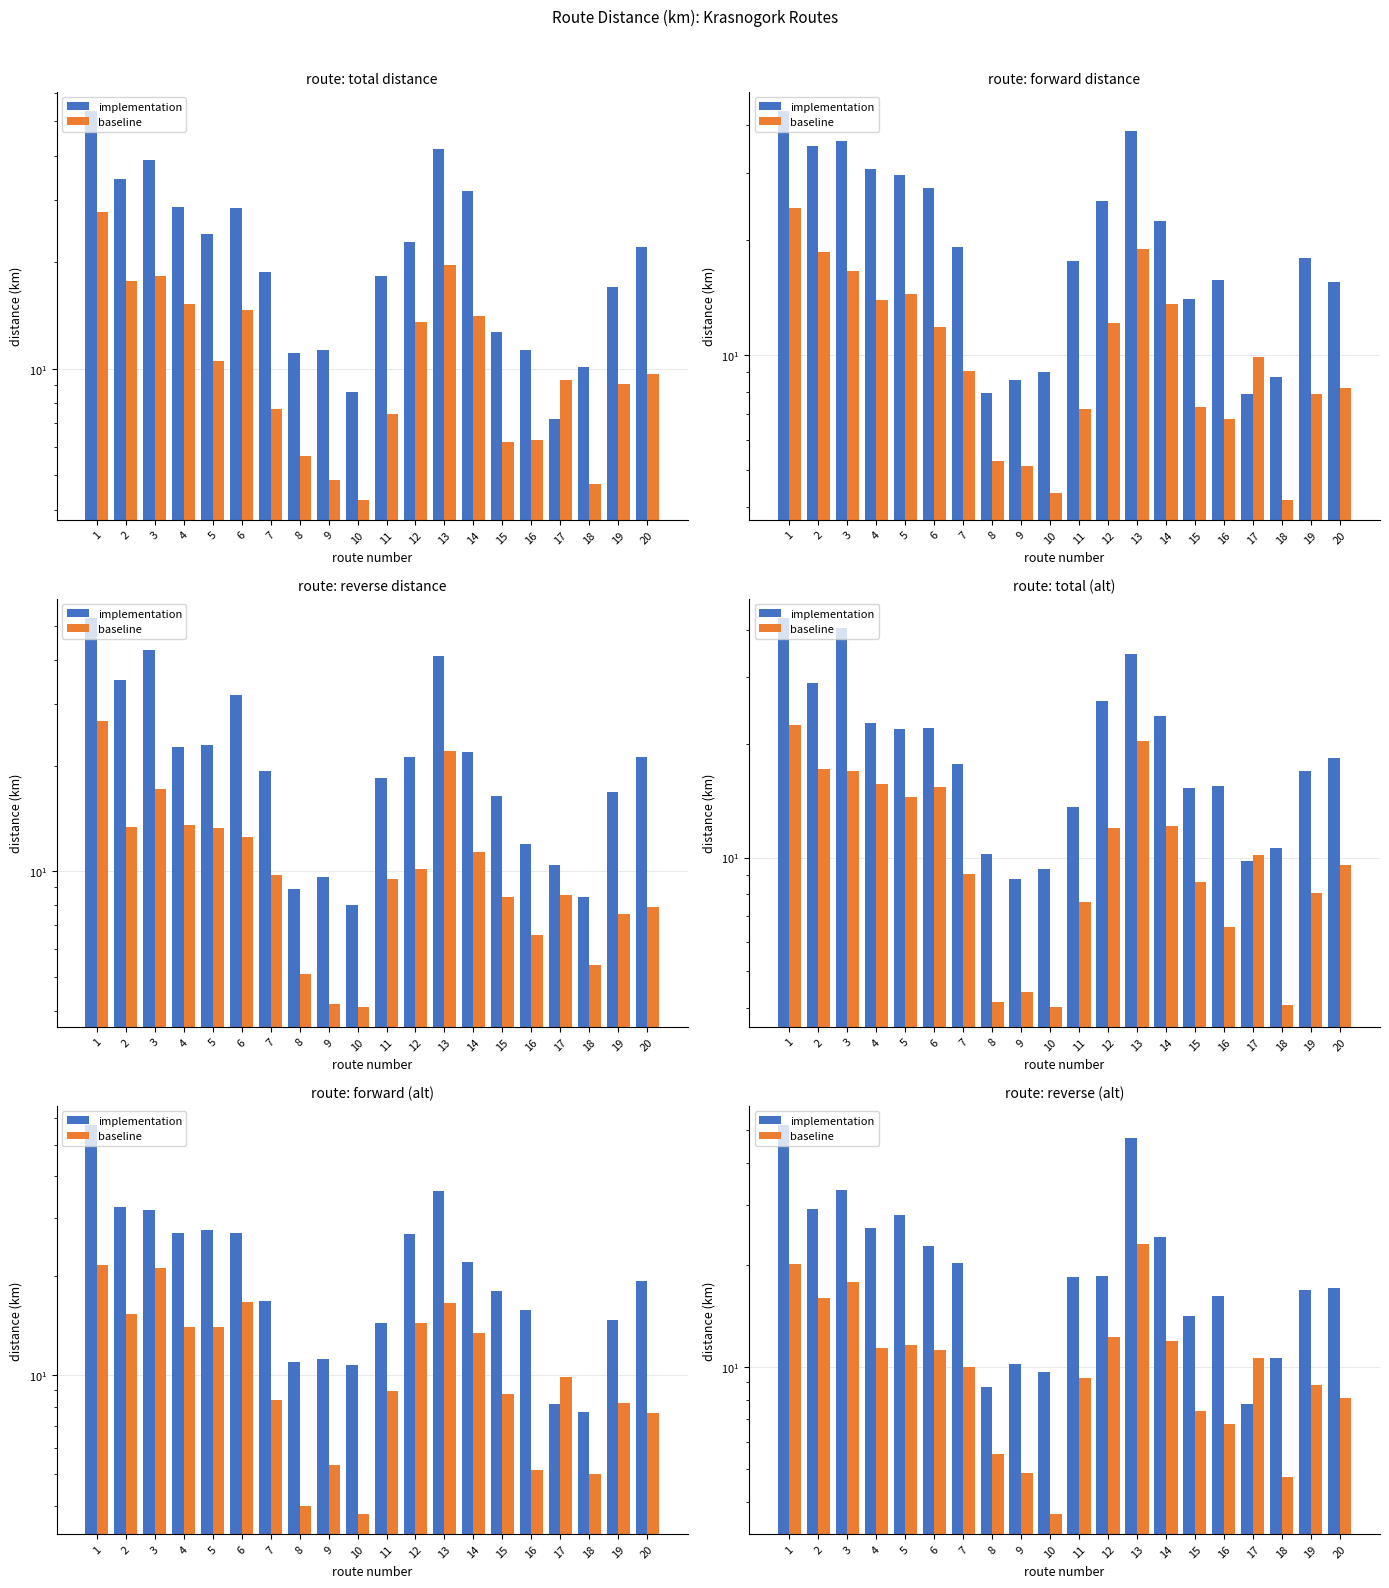

What is the average value of the baseline series?

10.7